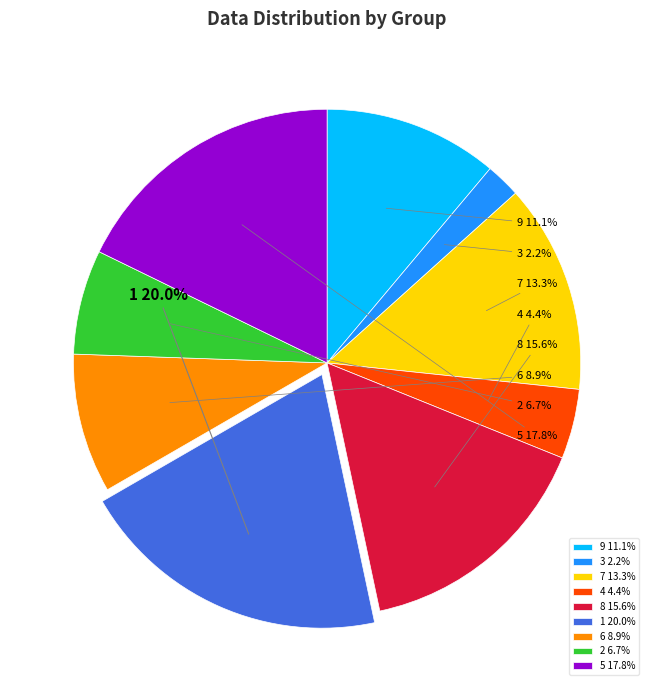

Which category has the biggest portion of the pie?

1